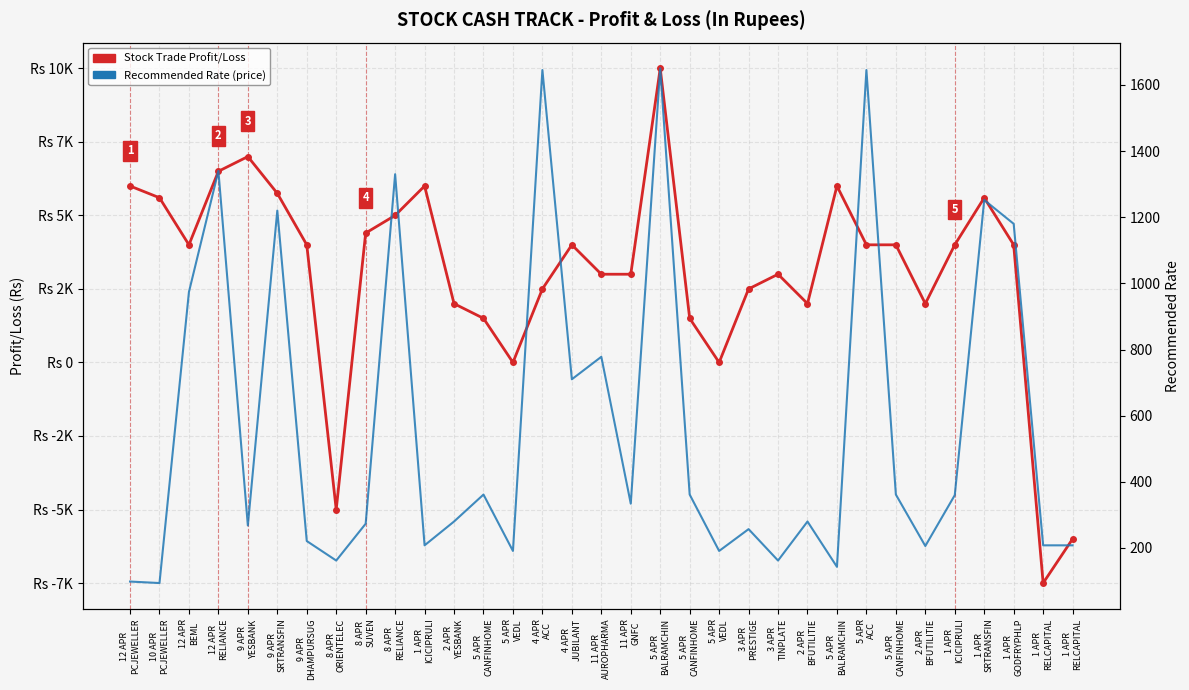

What is the minimum value shown in the chart?

-7500.0